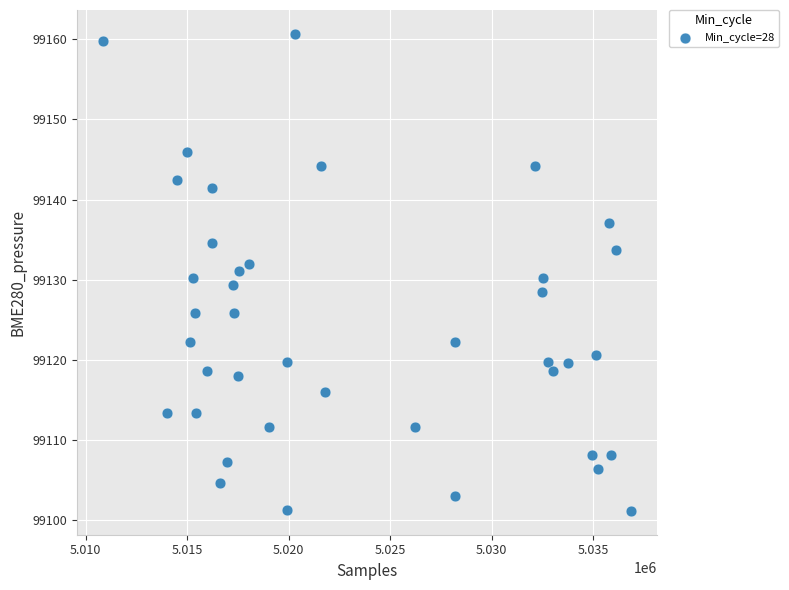

What is the range of Y values (max minus min)?

59.5